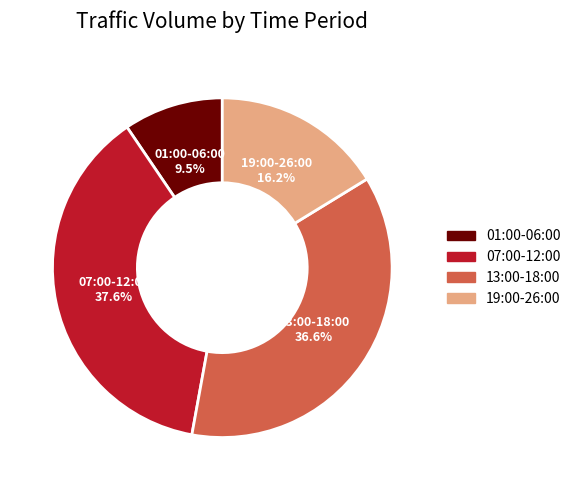

Is 01:00-06:00 the majority of the pie?

No